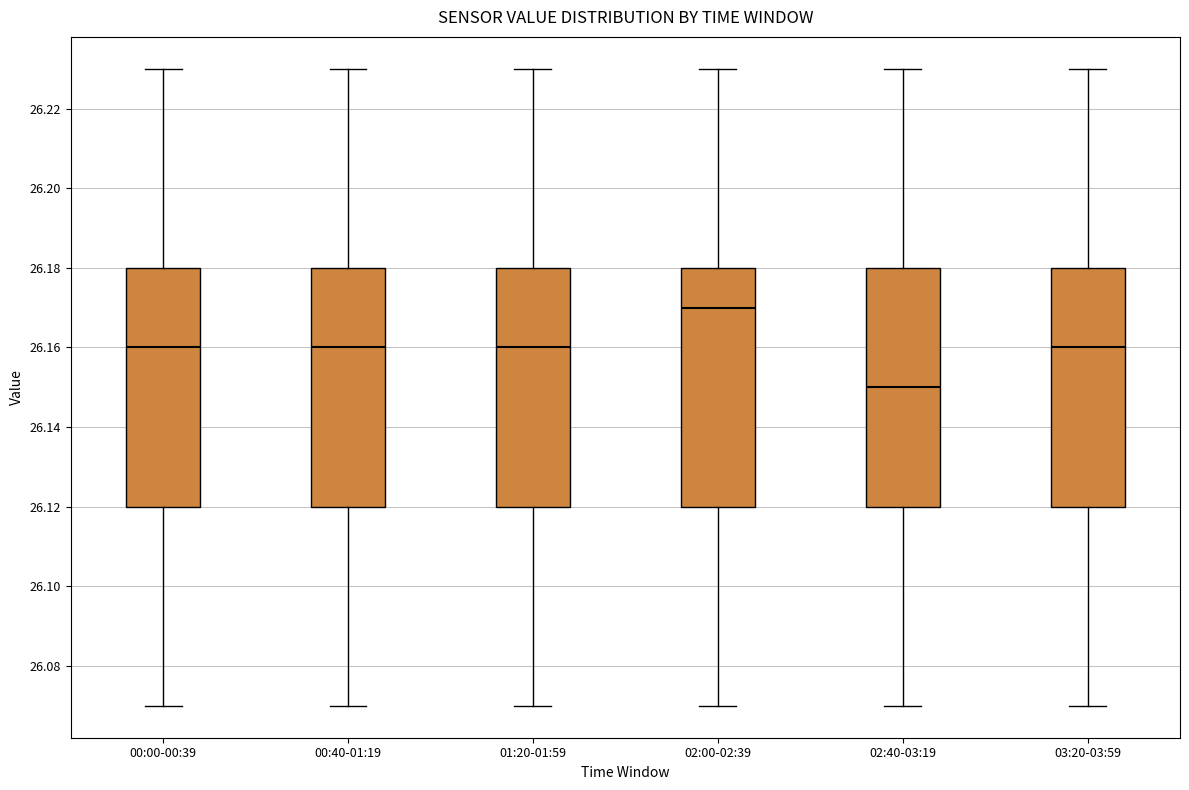

Reading left to right, read every box against the y-axis: the position of its median line, the range the box covers, and the ends of its whiskers. The values are not printed on the chart, so give them approximately, as read against the axis.

00:00-00:39: median 26.16, box 26.12 to 26.18, whiskers 26.07 to 26.23
00:40-01:19: median 26.16, box 26.12 to 26.18, whiskers 26.07 to 26.23
01:20-01:59: median 26.16, box 26.12 to 26.18, whiskers 26.07 to 26.23
02:00-02:39: median 26.17, box 26.12 to 26.18, whiskers 26.07 to 26.23
02:40-03:19: median 26.15, box 26.12 to 26.18, whiskers 26.07 to 26.23
03:20-03:59: median 26.16, box 26.12 to 26.18, whiskers 26.07 to 26.23